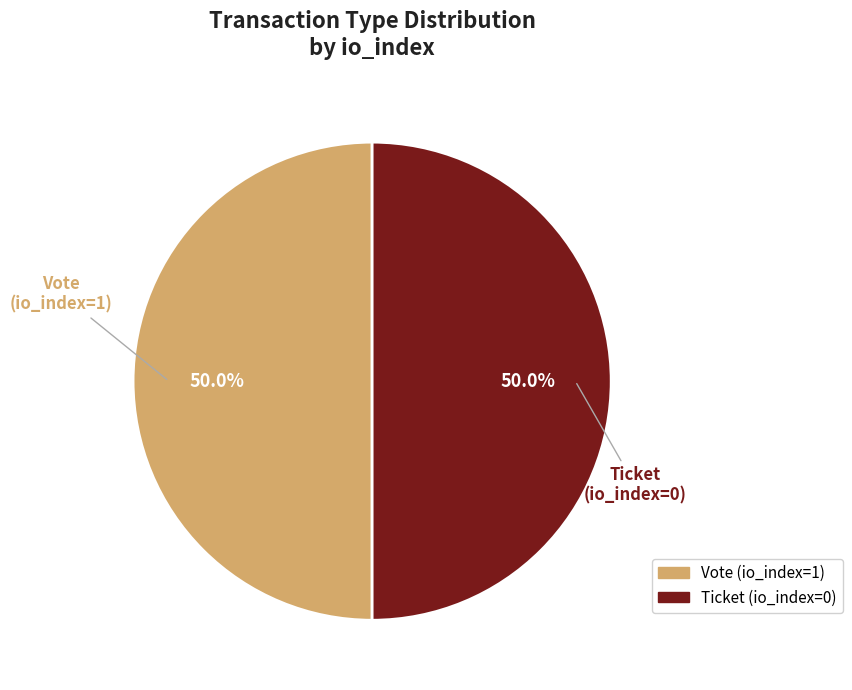

Combined, what portion of the pie is Vote (io_index=1) and Ticket (io_index=0)?

100.0%